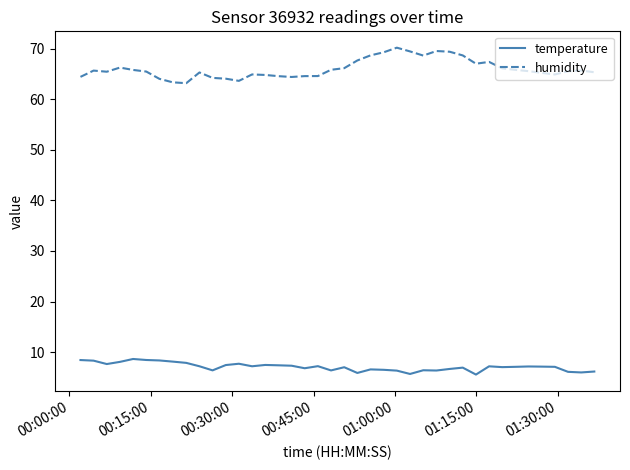

What is the smallest value displayed?

5.6